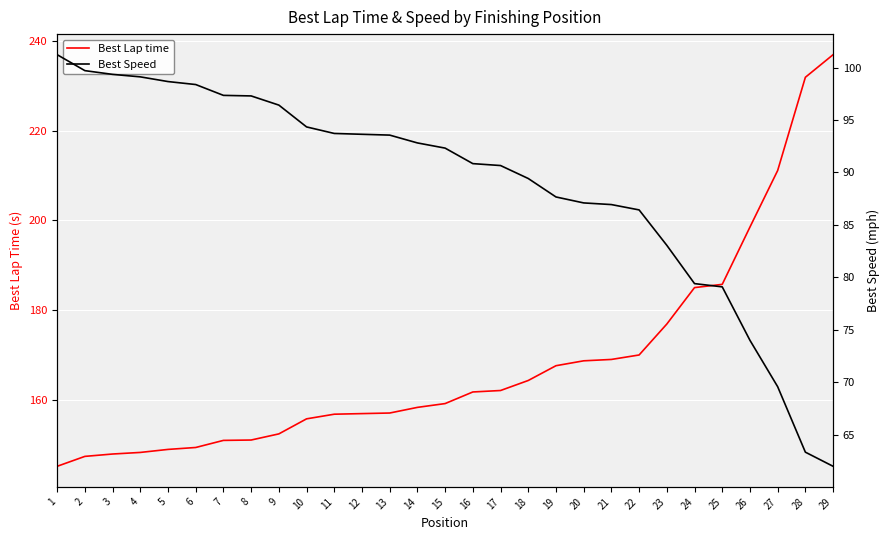

What is the approximate value of Best Lap time at 16?

161.7